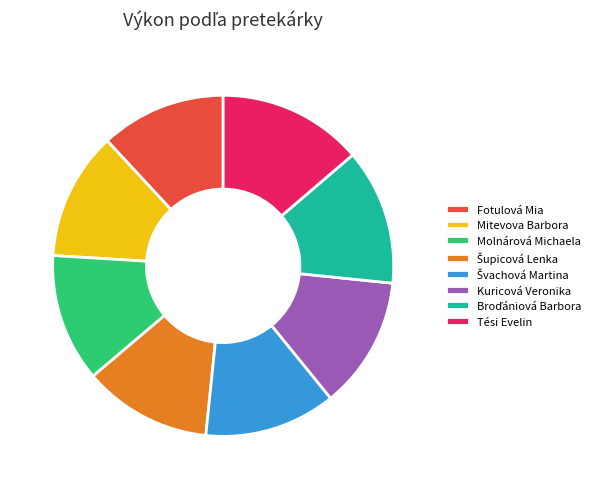

Is there any slice that represents more than half of the pie?

No